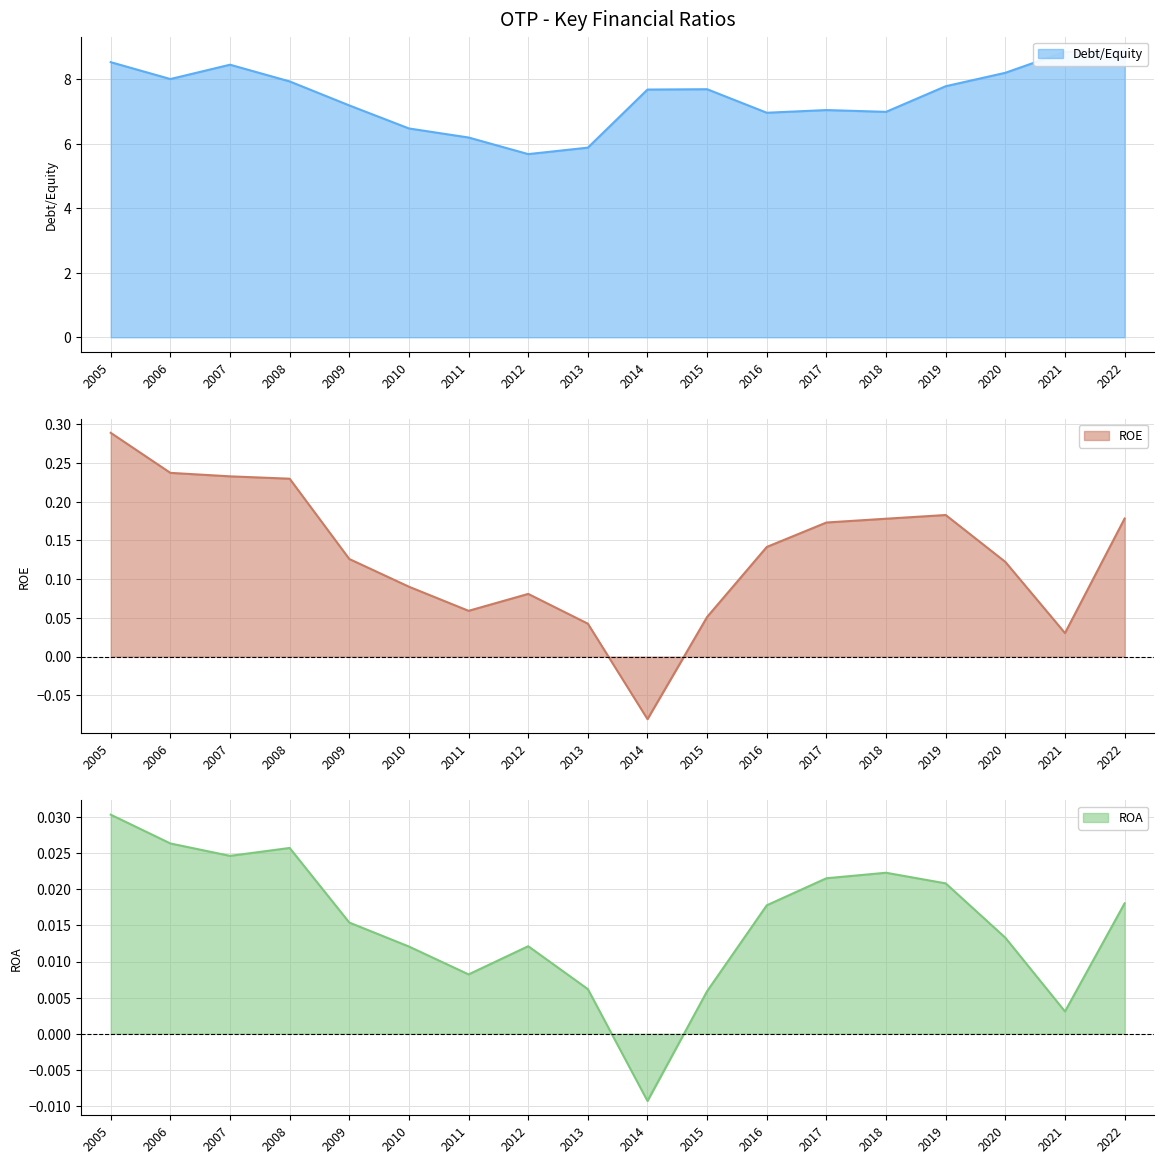

At which category does ROE reach its first local peak?

2012